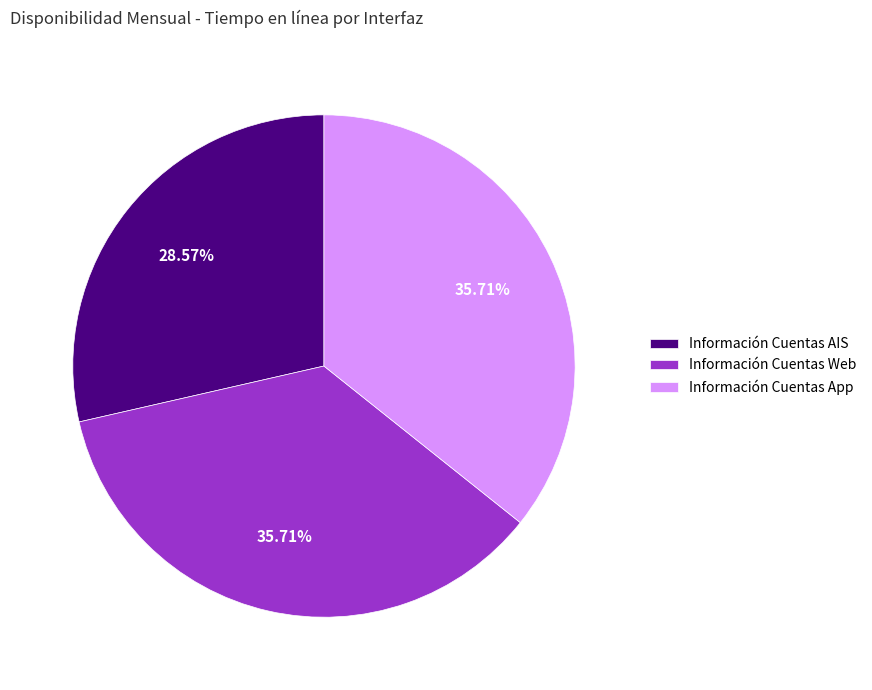

How much of the chart is everything except Información Cuentas AIS?

71.4%